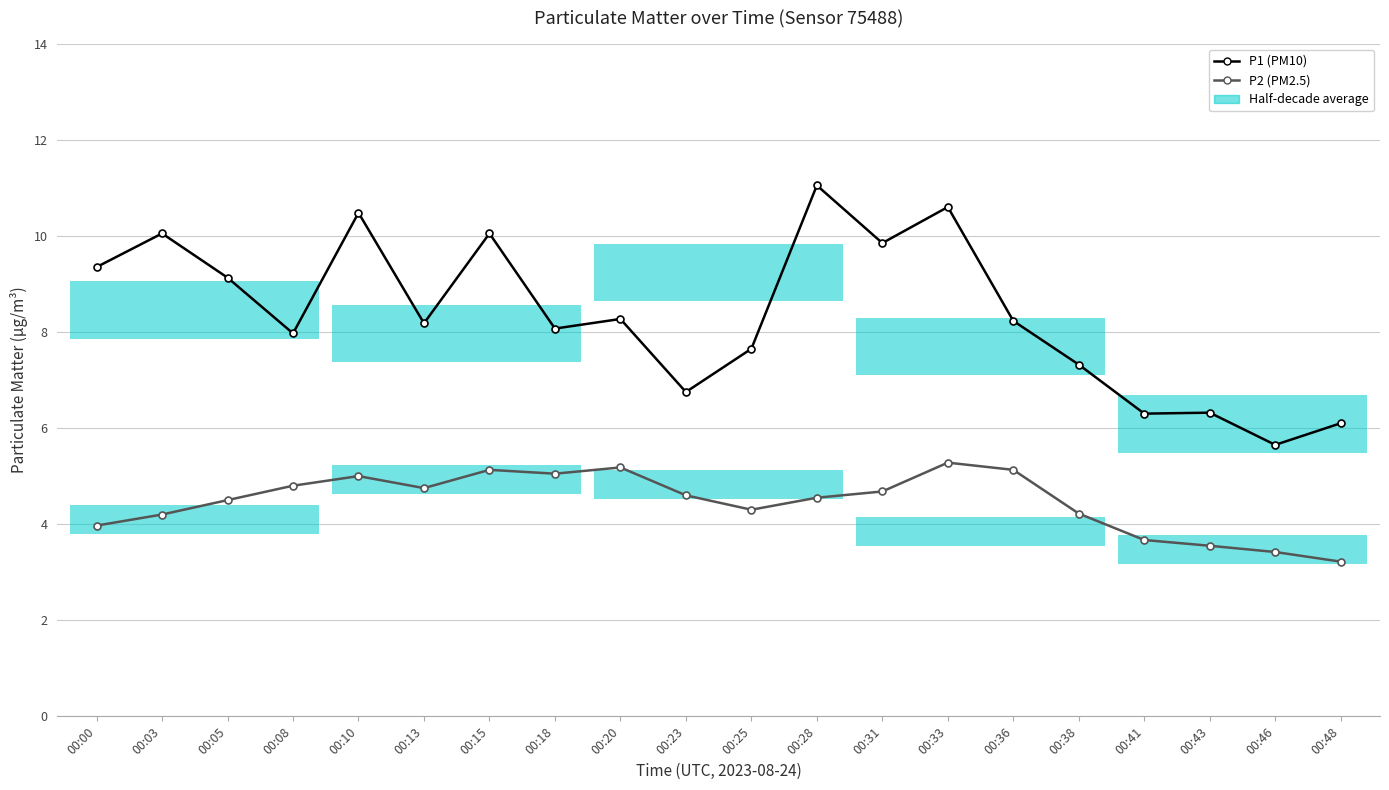

True or false: P1 (PM10) and P2 (PM2.5) cross at least once.

False